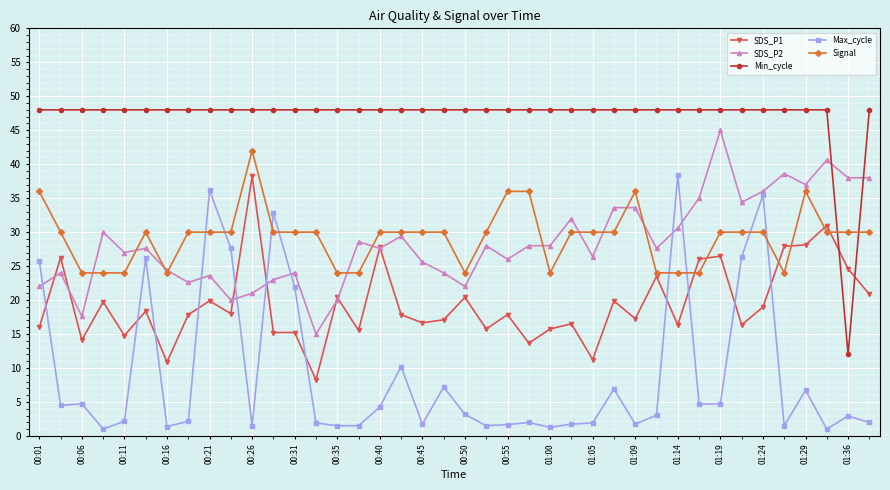

What is the highest value of the Min_cycle series?

48.0